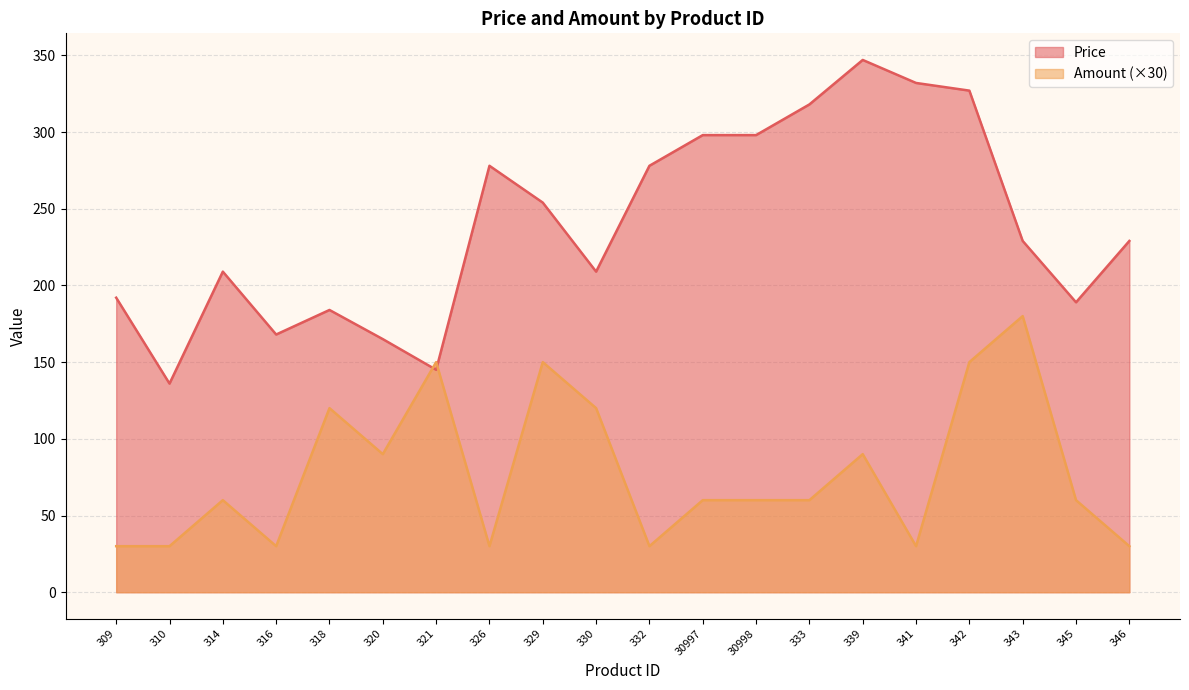

List the series in order of their peak value, highest first.

Price, Amount (×30)